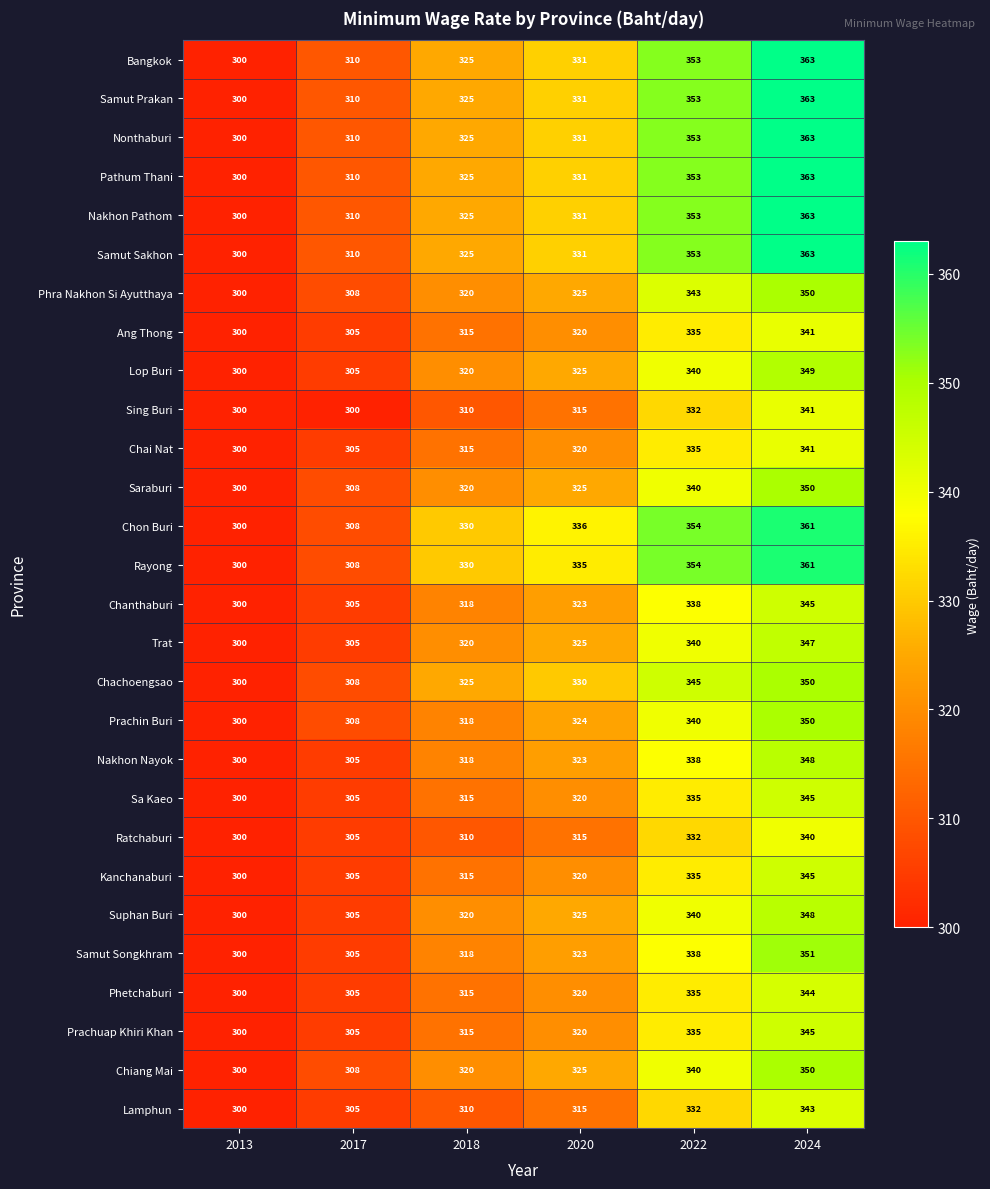

What is the maximum value shown in the chart?

363